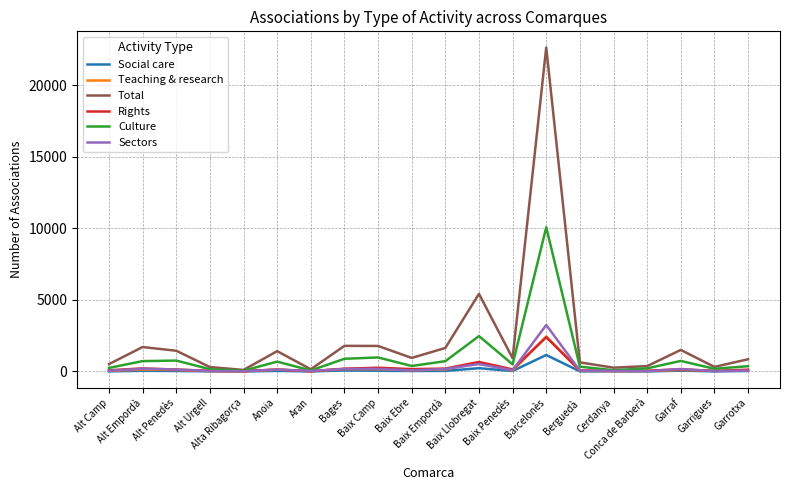

Which series has the largest total across all categories?

Total